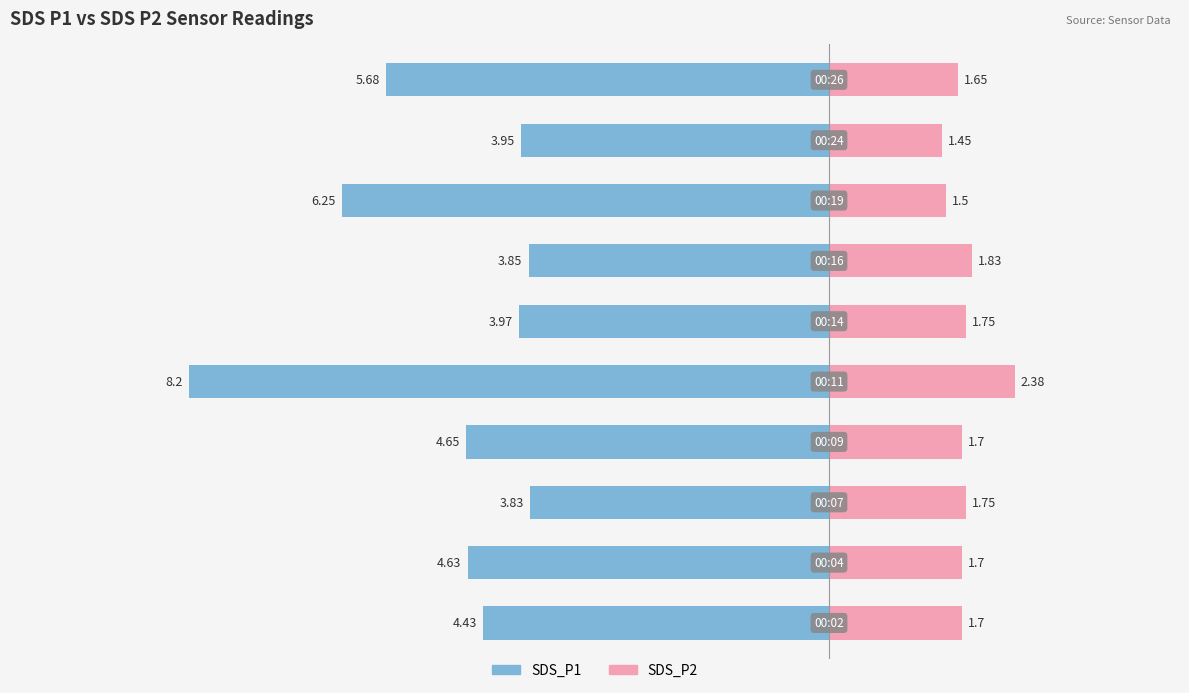

At how many categories does at least one series exceed -2?

10